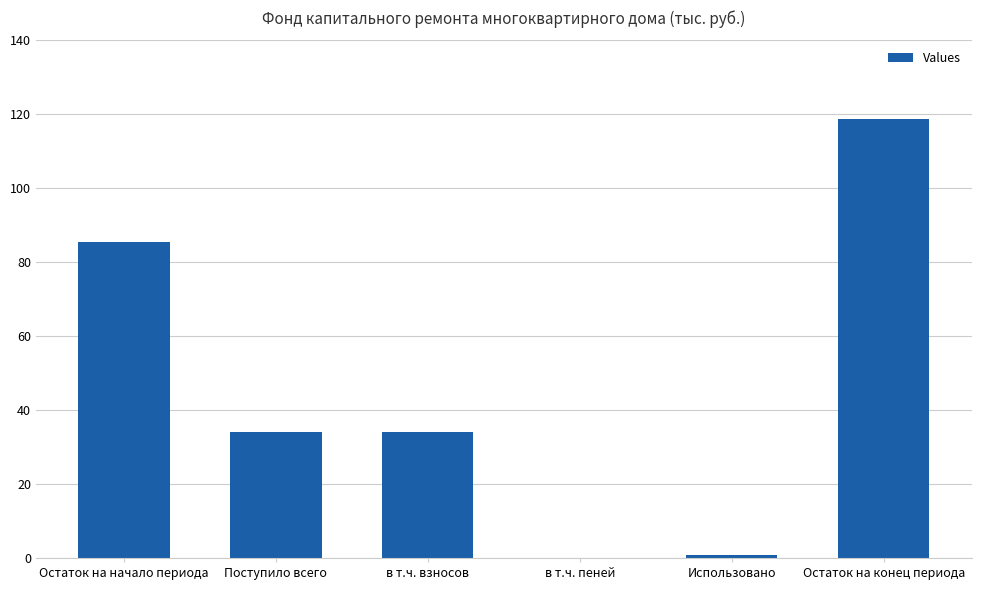

Reading left to right, extract all data points from this chart.

Остаток на начало периода=85.5	Поступило всего=33.9	в т.ч. взносов=33.9	в т.ч. пеней=0.0	Использовано=0.8	Остаток на конец периода=118.7